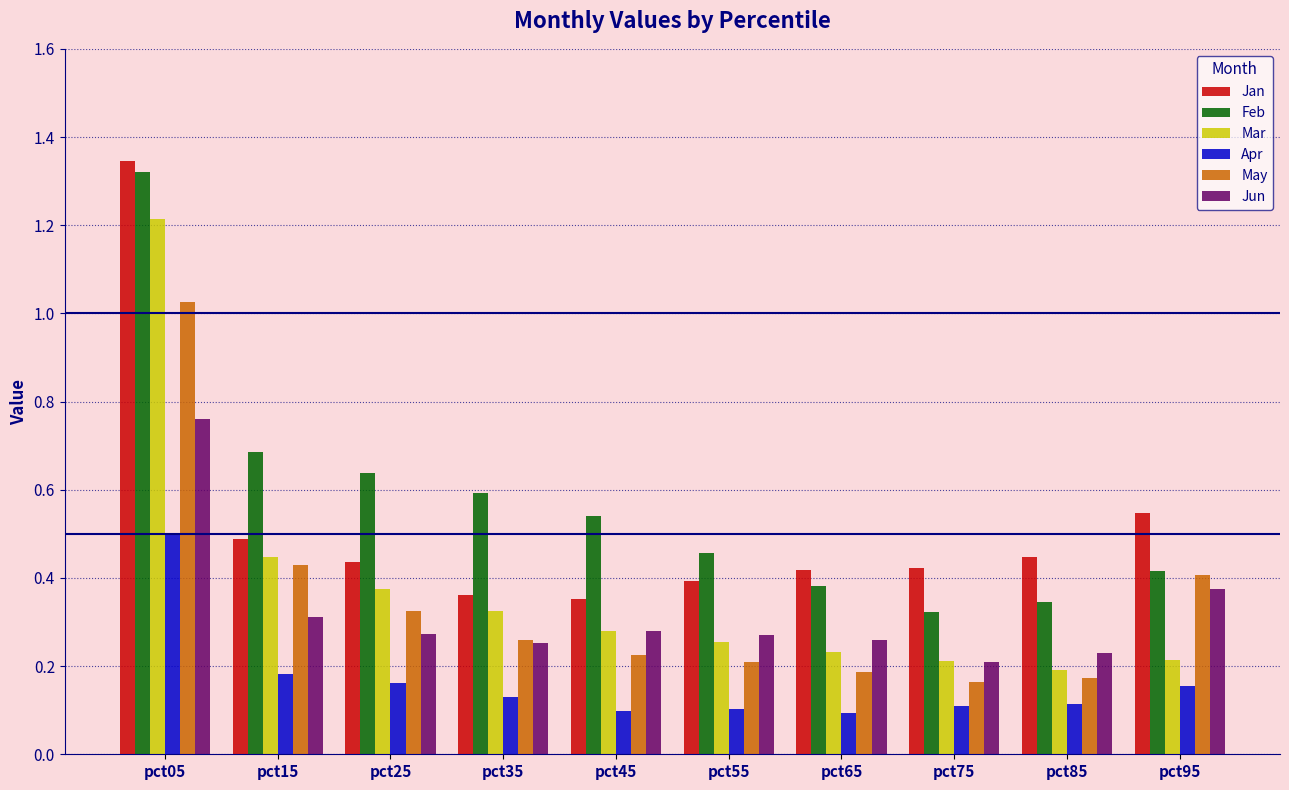

At how many categories does at least one series exceed 0?

10